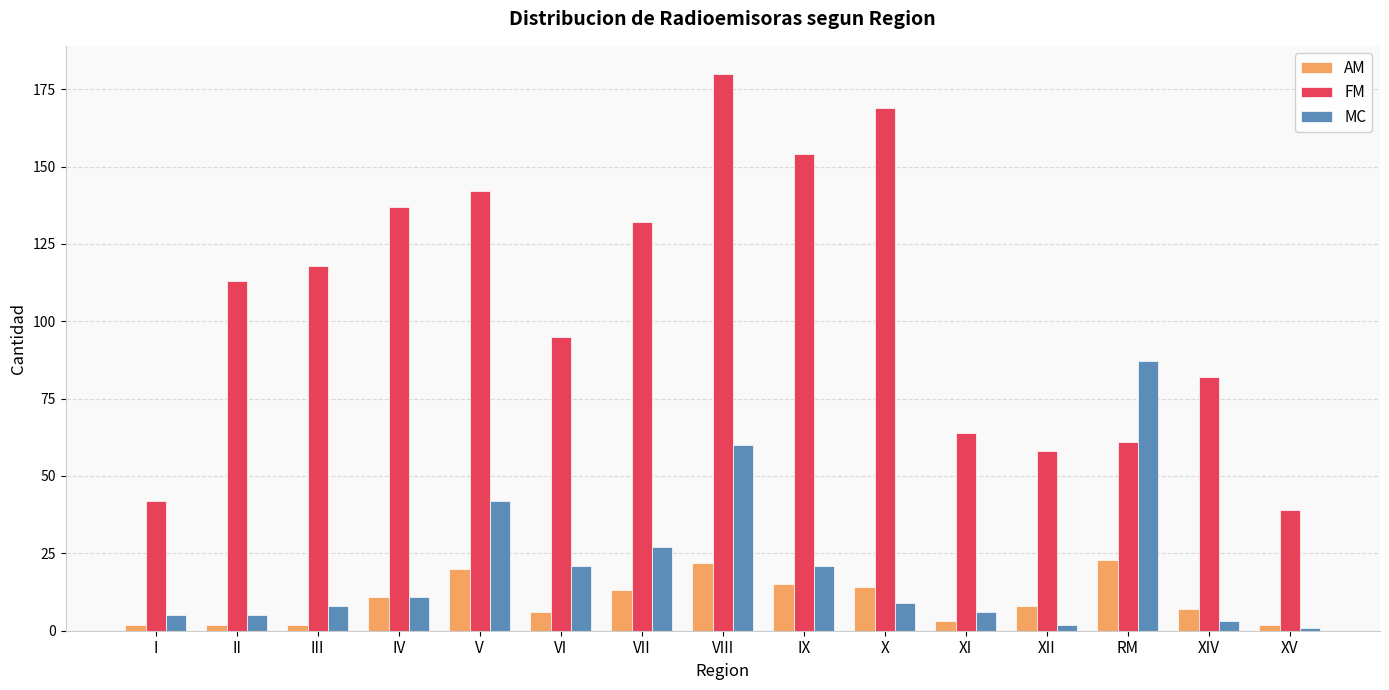

True or false: FM has a value of 39 at XV.

True